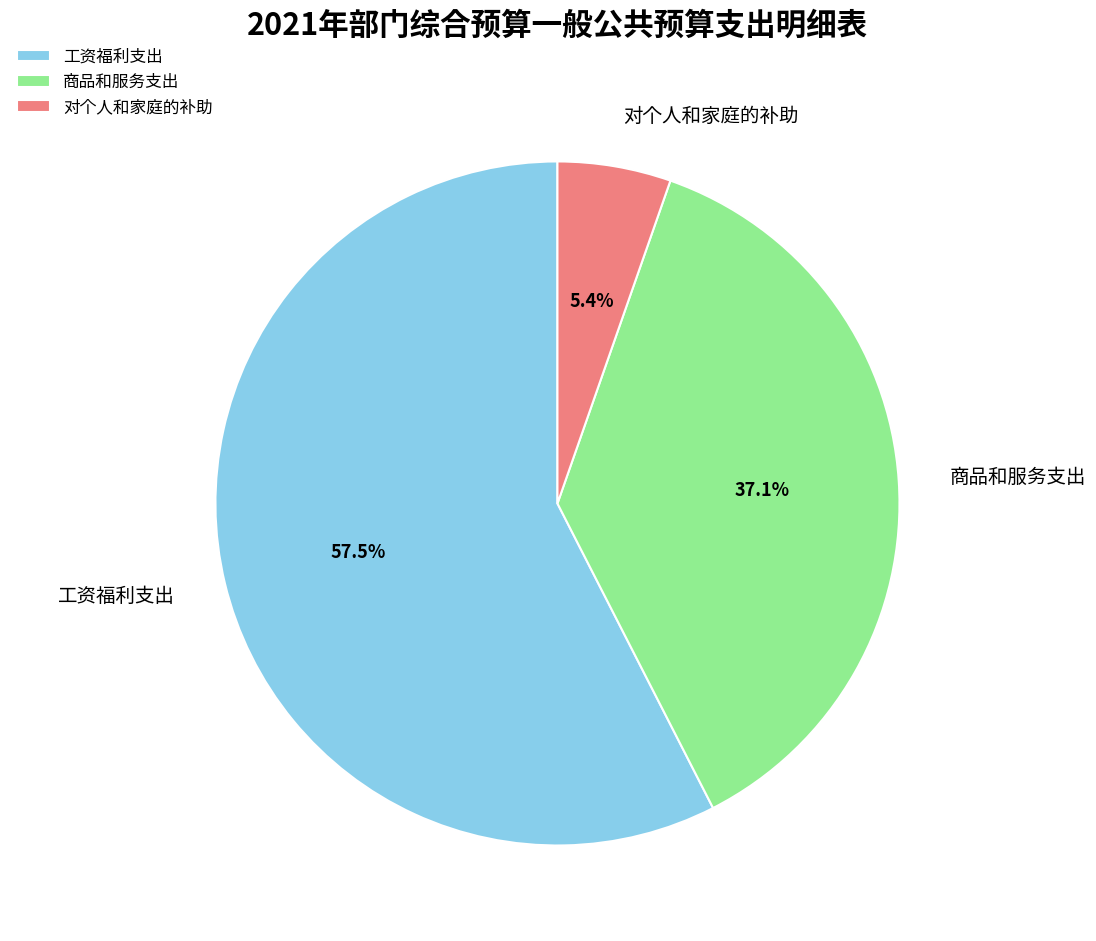

Between 工资福利支出 and 对个人和家庭的补助, which is larger?

工资福利支出